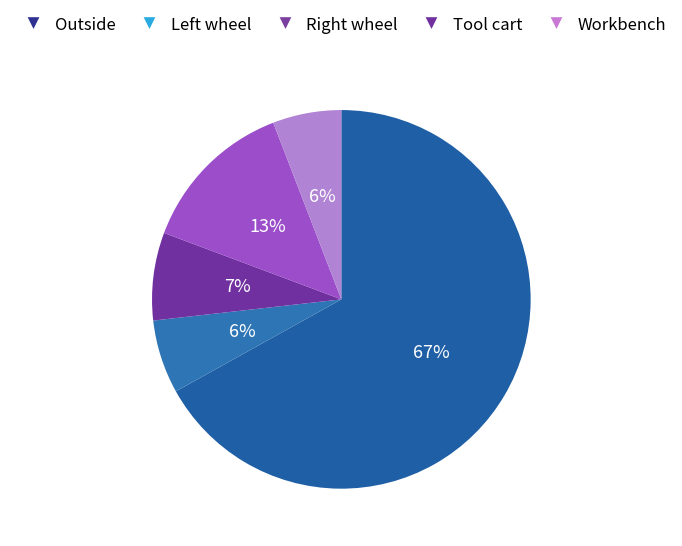

Does Outside account for over 50% of the chart?

Yes